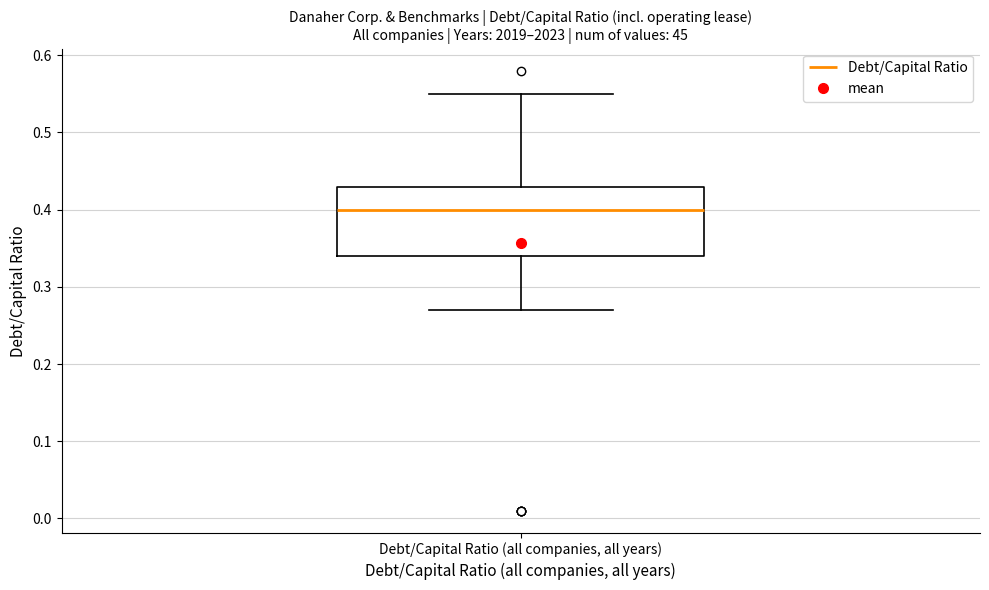

Transcribe this box plot: give where the median line is, the range the box spans, and where the two whiskers end, as read against the y-axis. The values are not printed on the chart, so give them approximately, as read against the axis.

median 0.40, box 0.34 to 0.43, whiskers 0.27 to 0.55